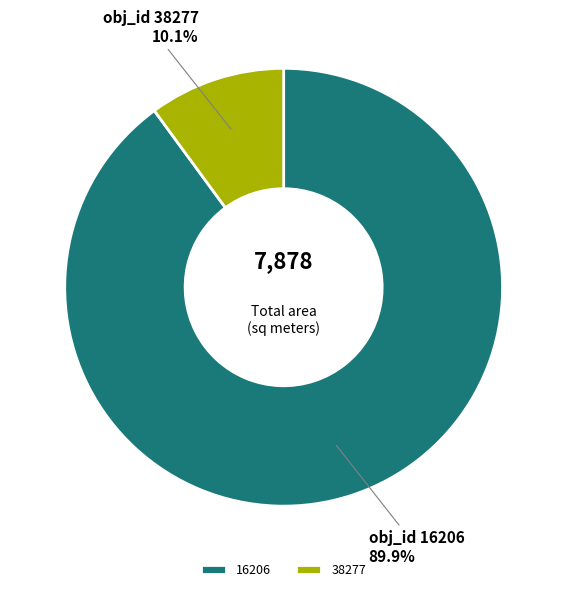

How many segments does this pie chart have?

2